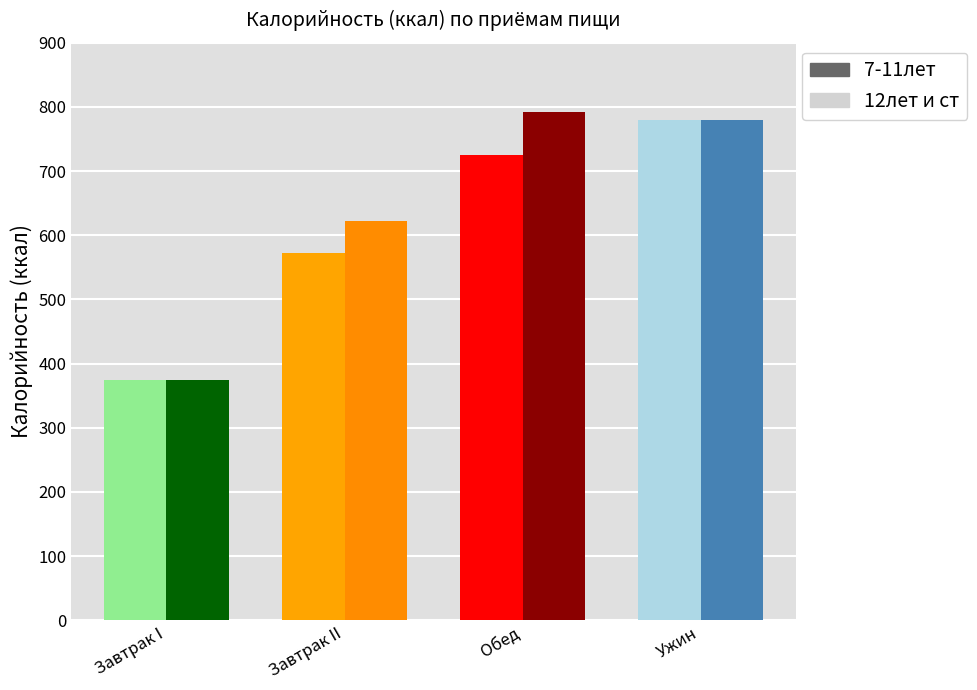

Reading left to right, what are all the values shown in this chart?

7-11лет: Завтрак I=374.6	Завтрак II=572.5	Обед=724.6	Ужин=780.1
12лет и ст: Завтрак I=374.6	Завтрак II=621.9	Обед=791.6	Ужин=780.1